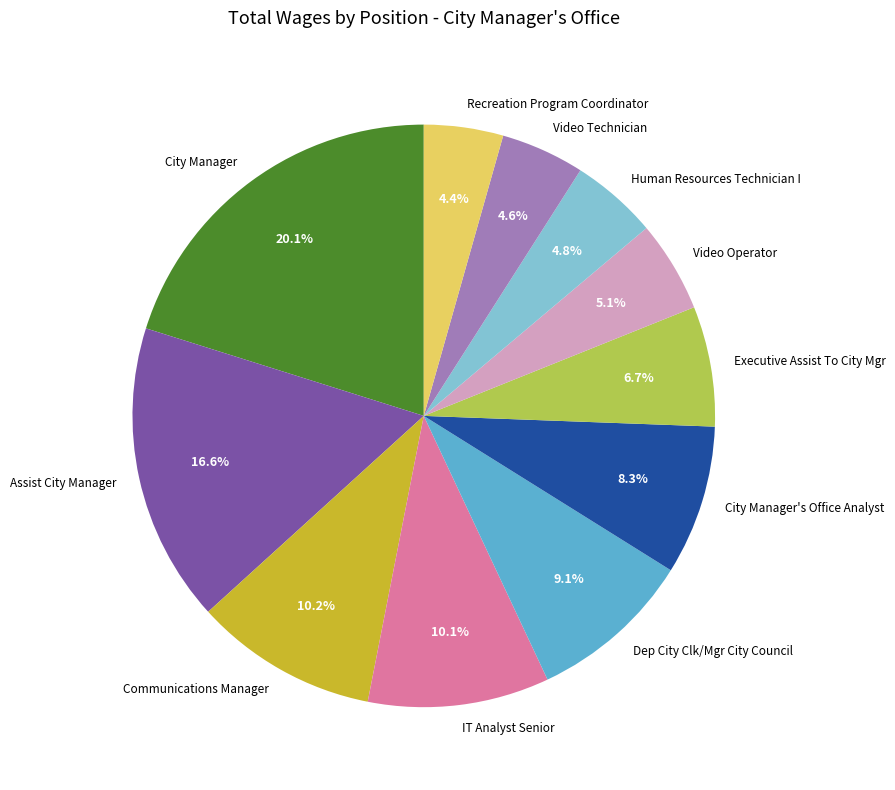

Which has a higher value, Dep City Clk/Mgr City Council or Assist City Manager?

Assist City Manager